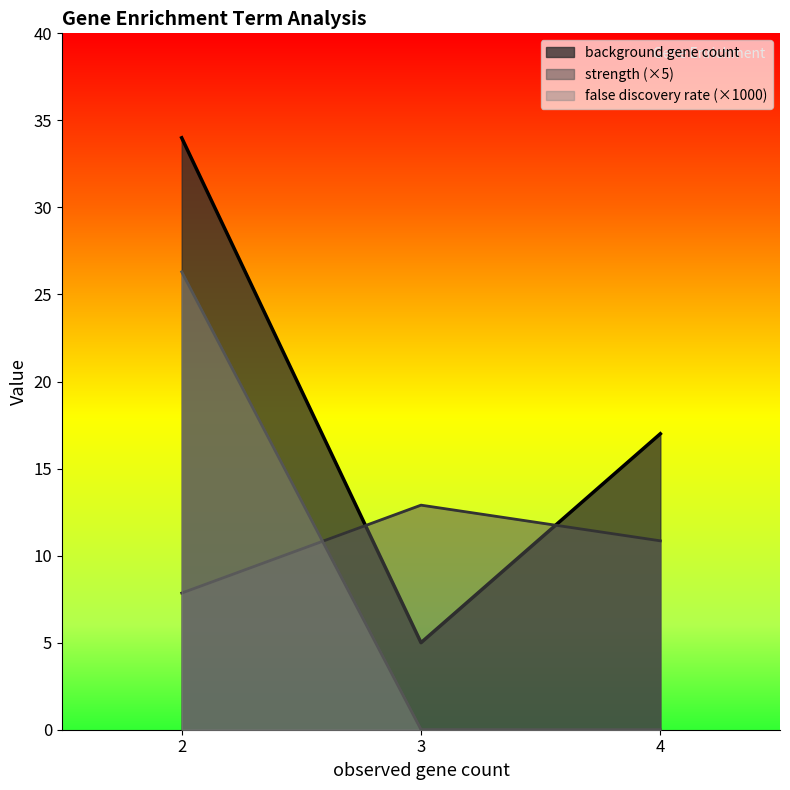

At how many categories does at least one series exceed 10?

3